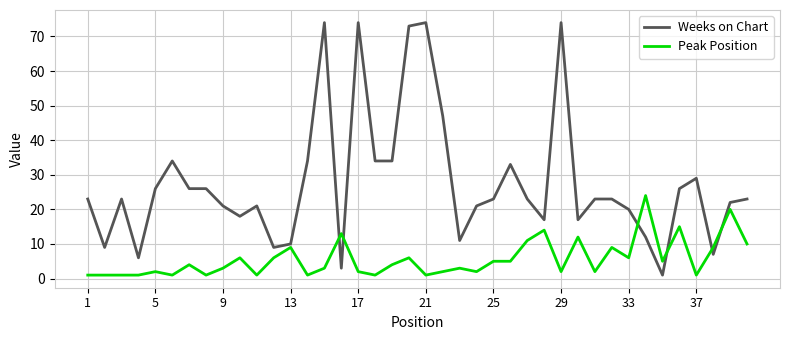

List the series in order of their peak value, highest first.

Weeks on Chart, Peak Position